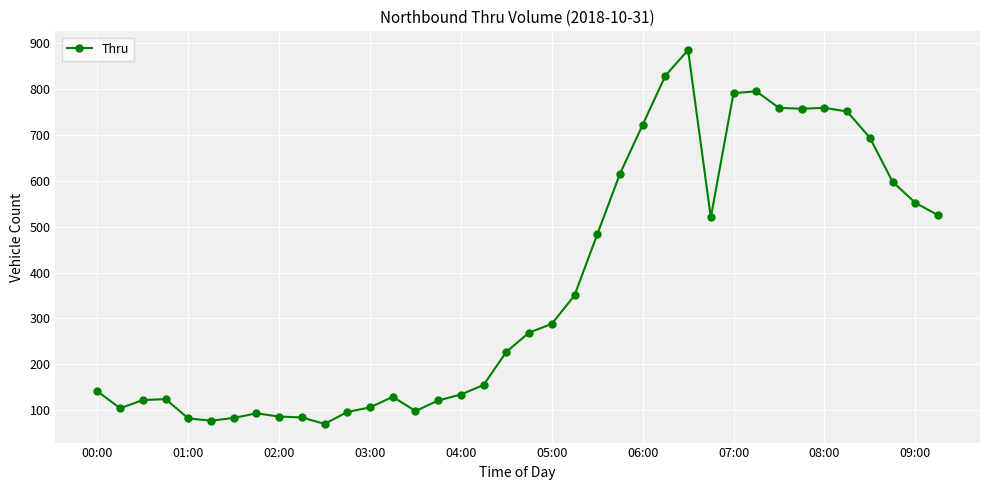

How many distinct data groups are displayed?

1